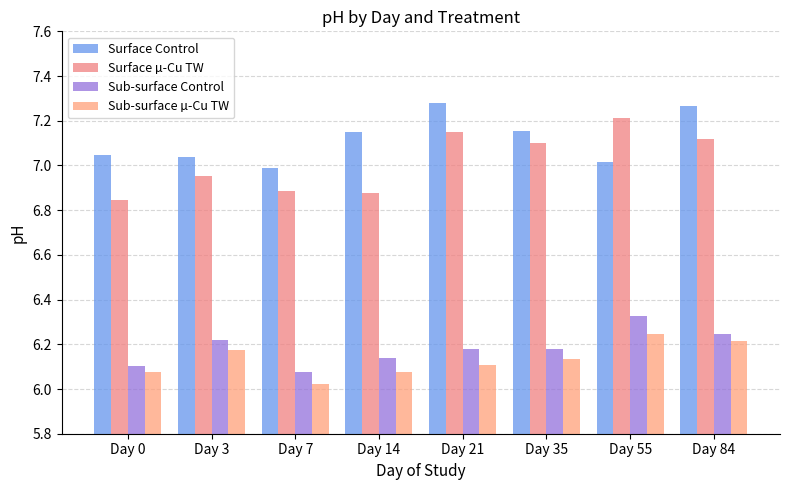

What is the average value of the Surface µ-Cu TW series?

7.0